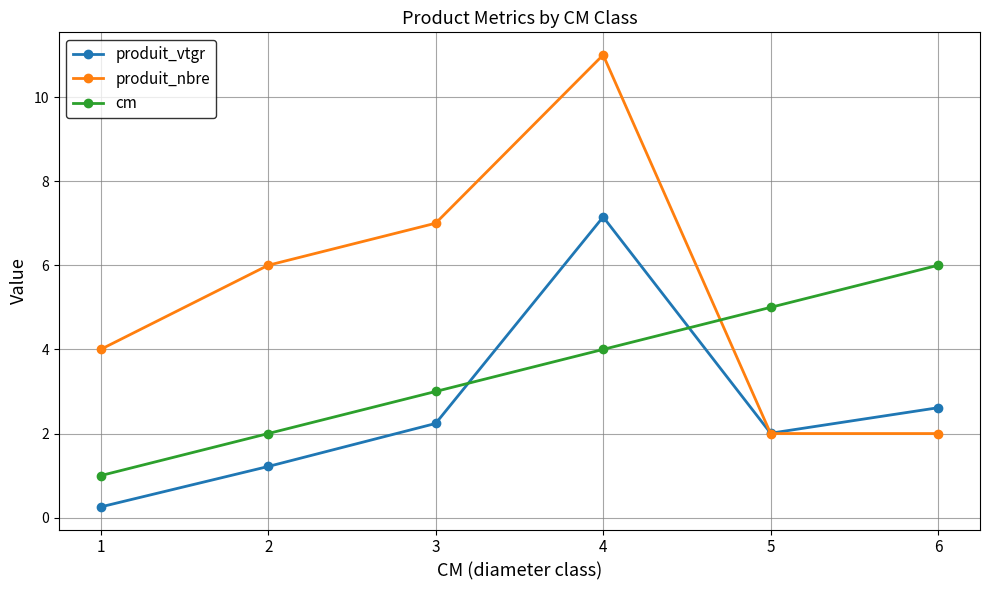

How many lines are shown in the chart?

3